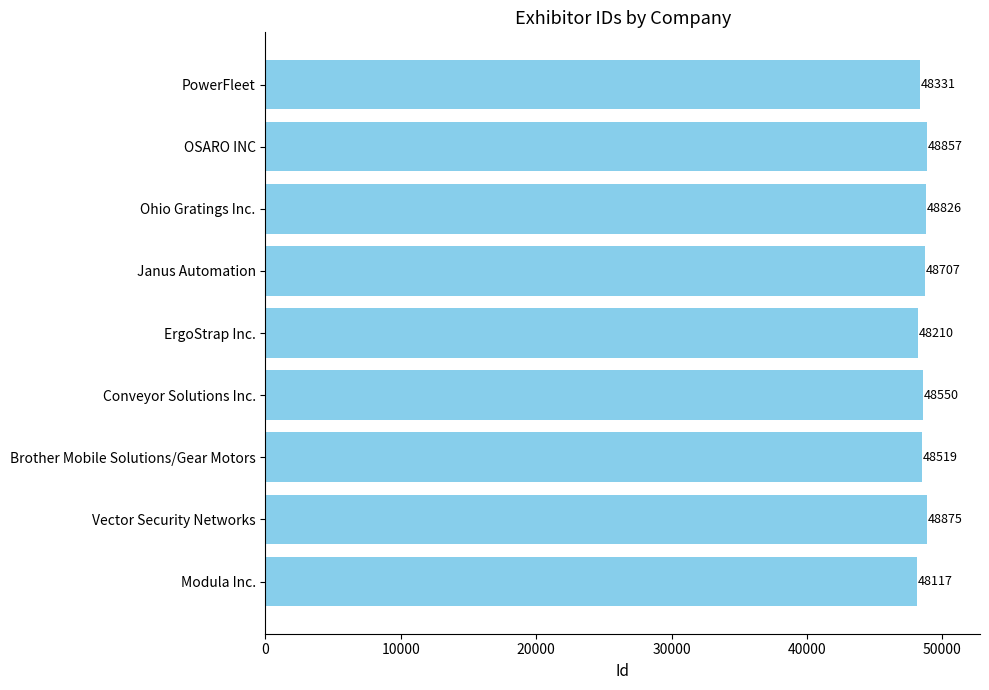

Rank the categories by value from lowest to highest.

Modula Inc., ErgoStrap Inc., PowerFleet, Brother Mobile Solutions/Gear Motors, Conveyor Solutions Inc., Janus Automation, Ohio Gratings Inc., OSARO INC, Vector Security Networks